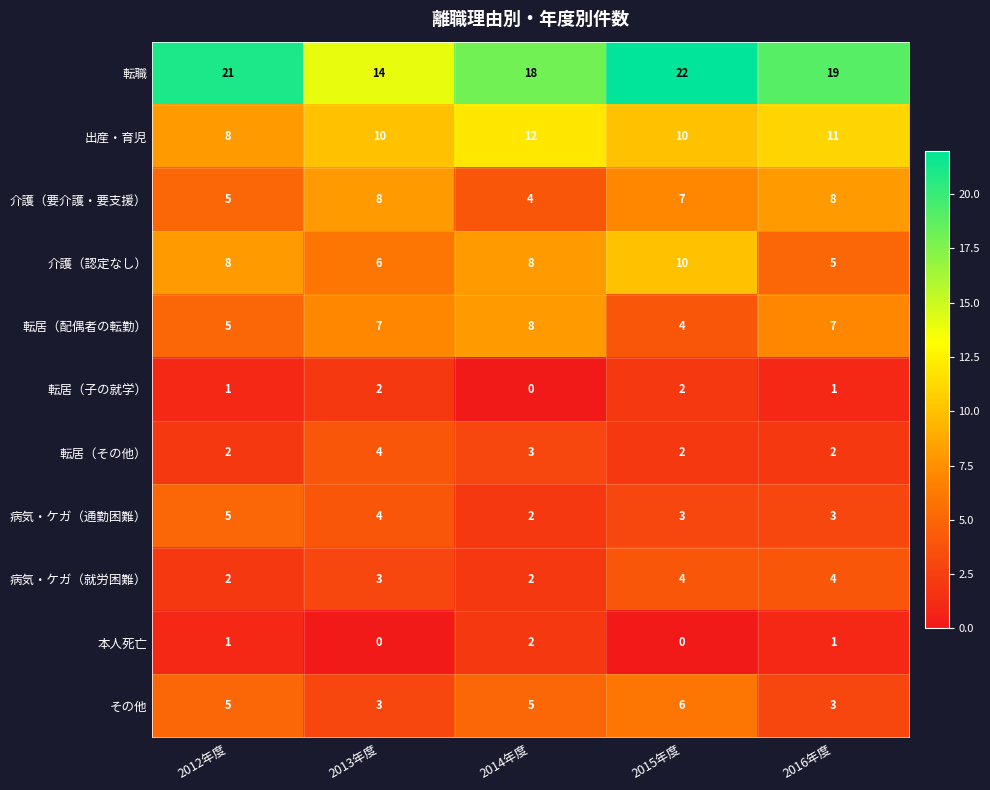

At which category is the sum across all series the highest?

2015年度